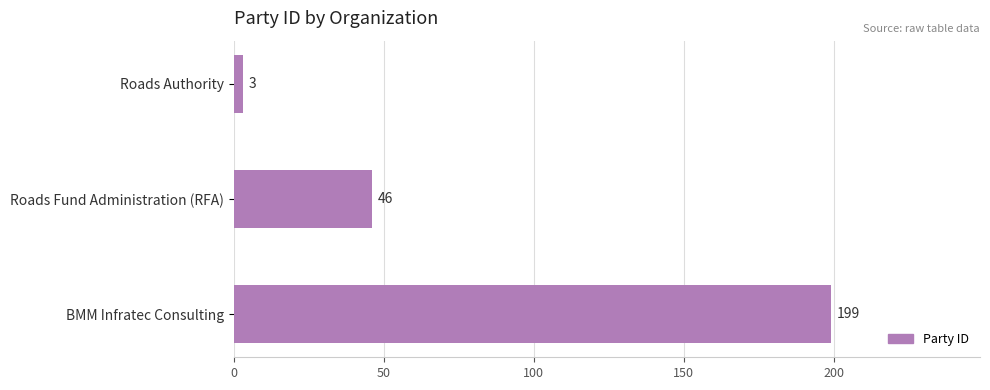

What is the sum of the values at Roads Fund Administration (RFA) and BMM Infratec Consulting?

245